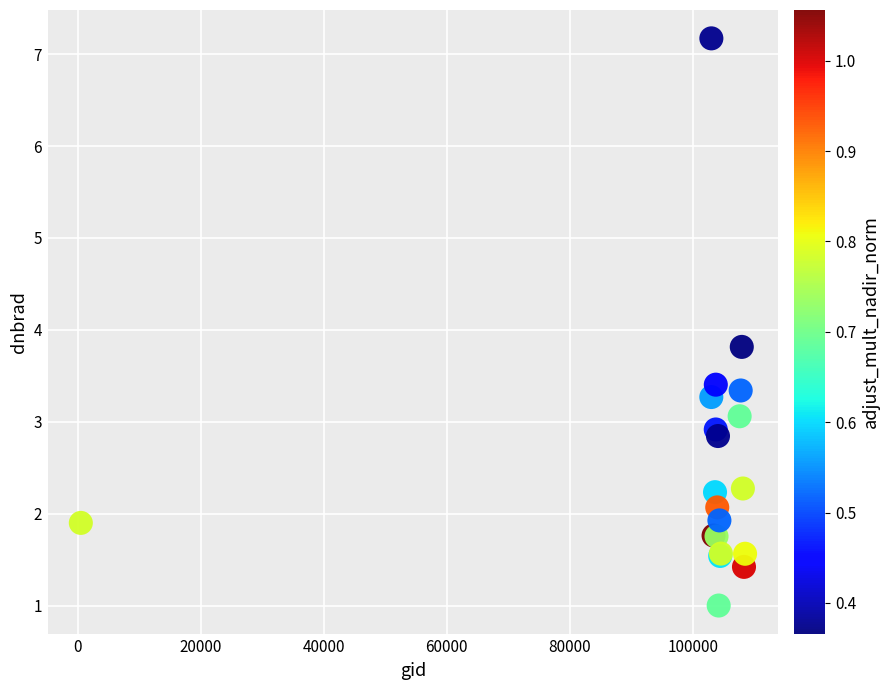

What Y value in the scatter plot is closest to 4?

3.8